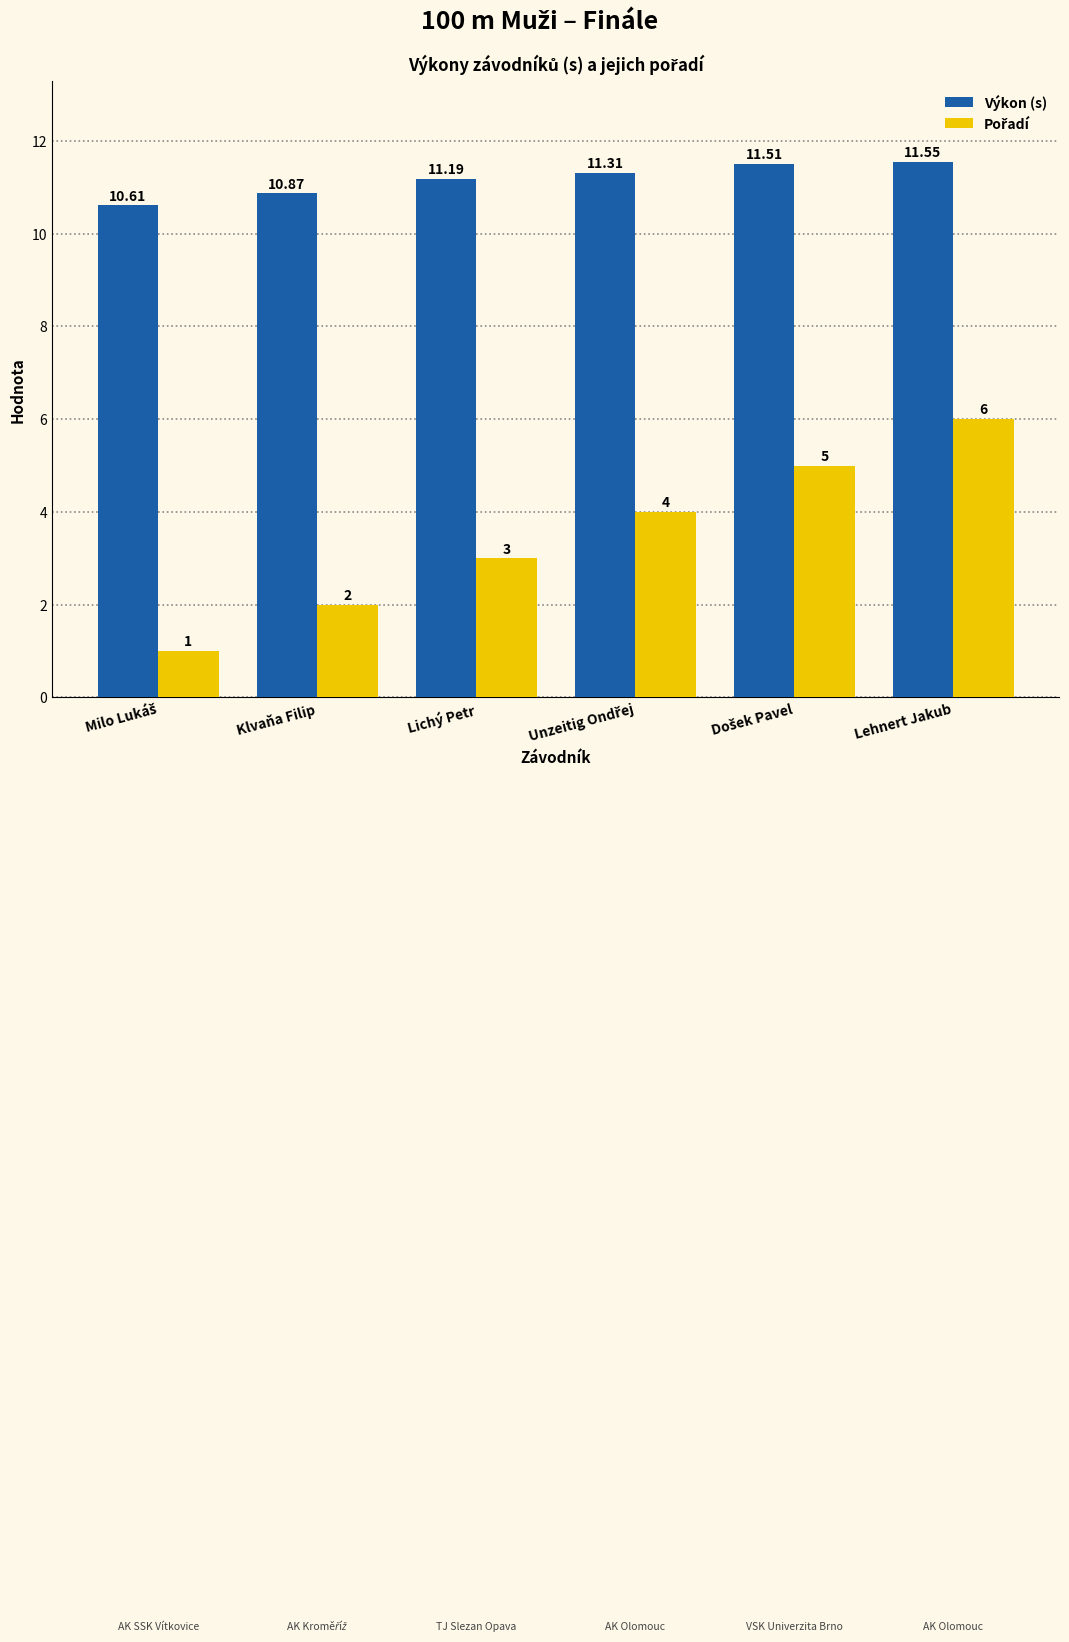

At which category does the chart reach its peak across all series?

Lehnert Jakub